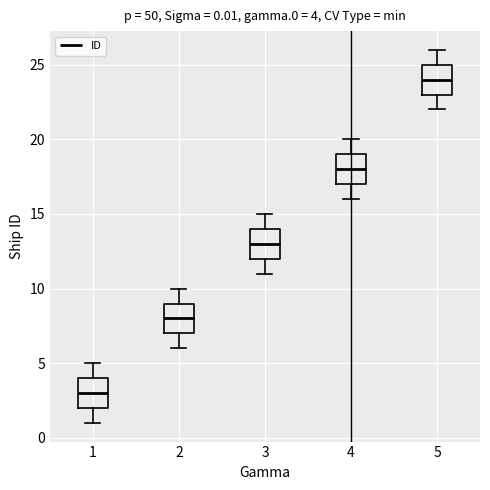

Which box has the lowest median line?

1